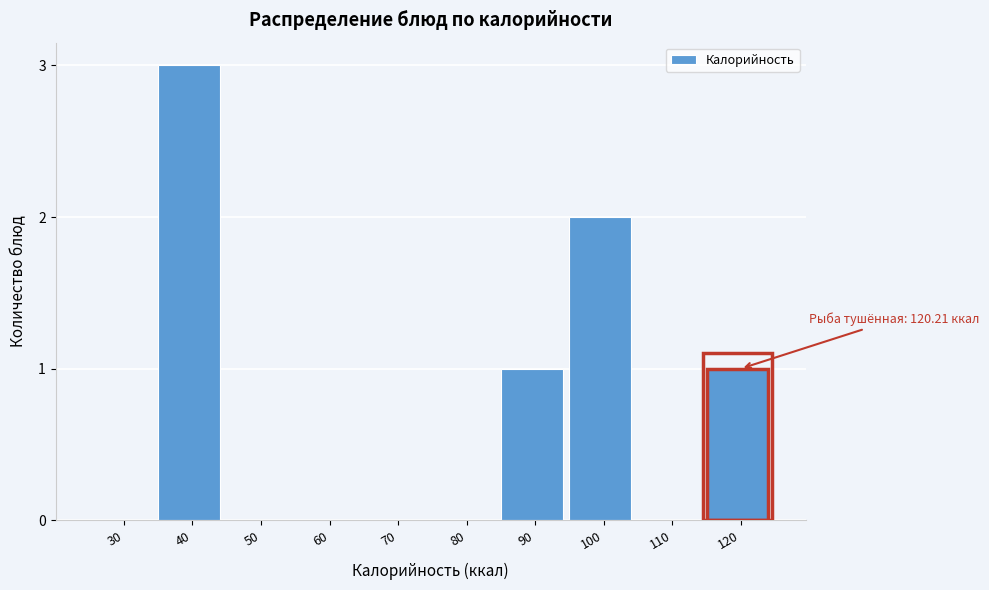

Reading left to right, what are all the values shown in this chart?

30=0	40=3	50=0	60=0	70=0	80=0	90=1	100=2	110=0	120=1